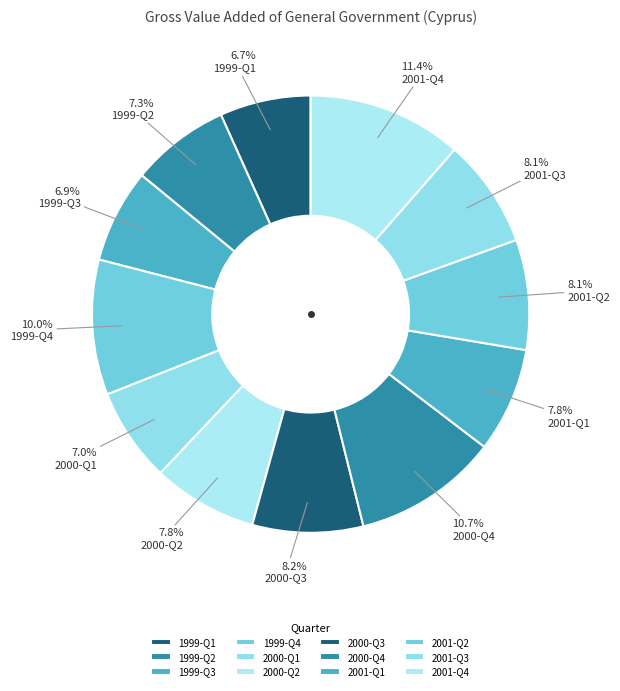

To the nearest percent, what is the difference between the 2000-Q1 and 2000-Q2 slice percentages?

1%